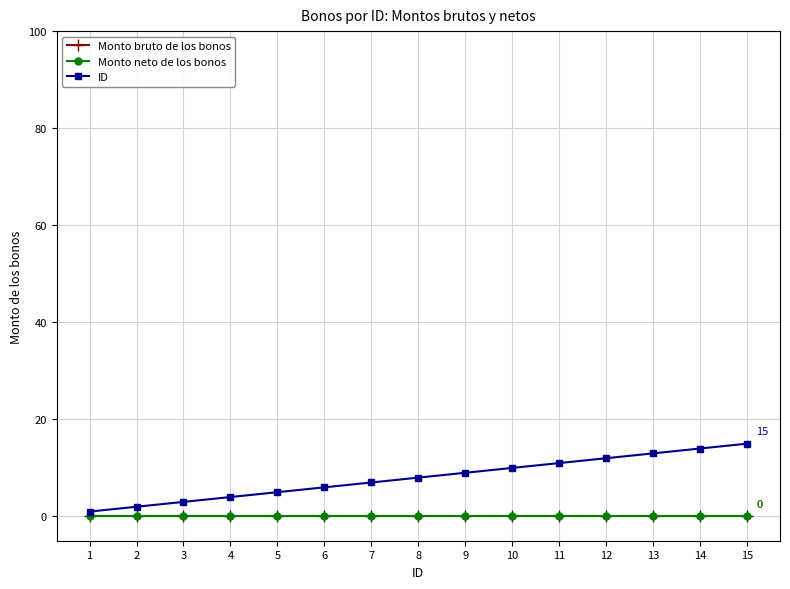

Where is Monto neto de los bonos nearest to the value 0?

1